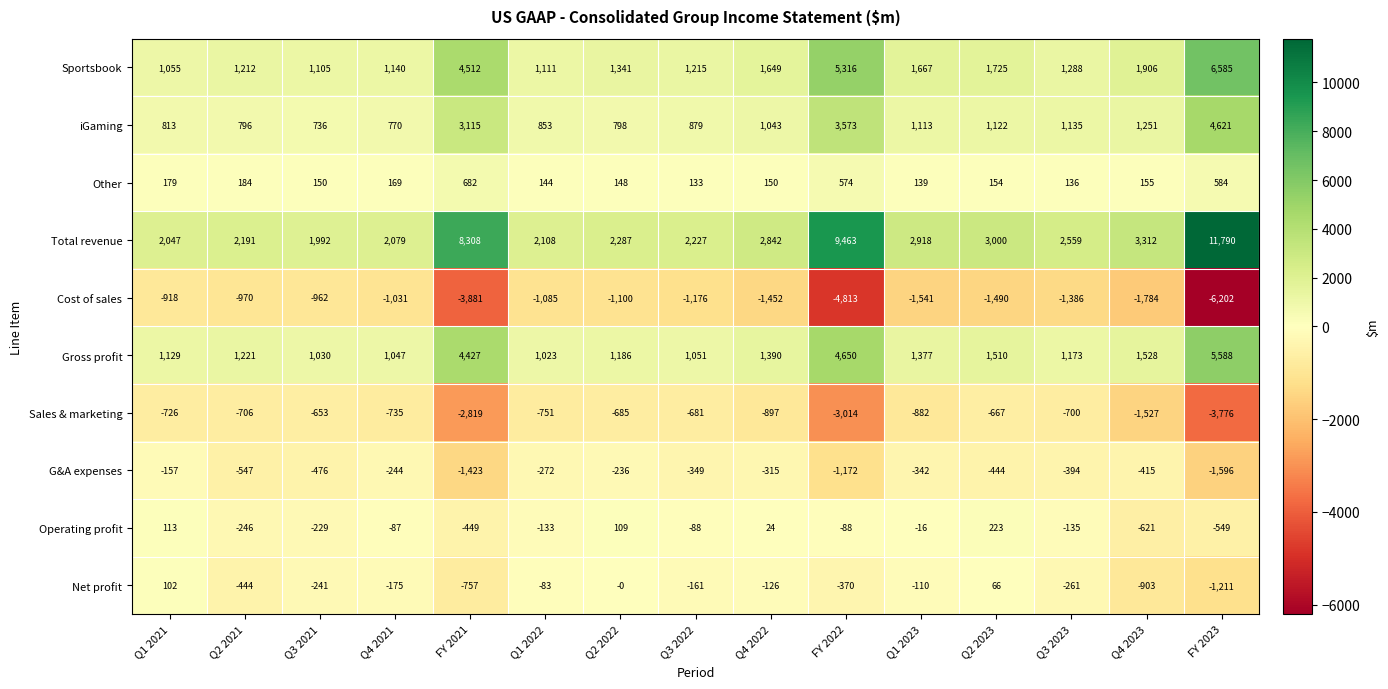

Which series has the largest total across all categories?

Total revenue